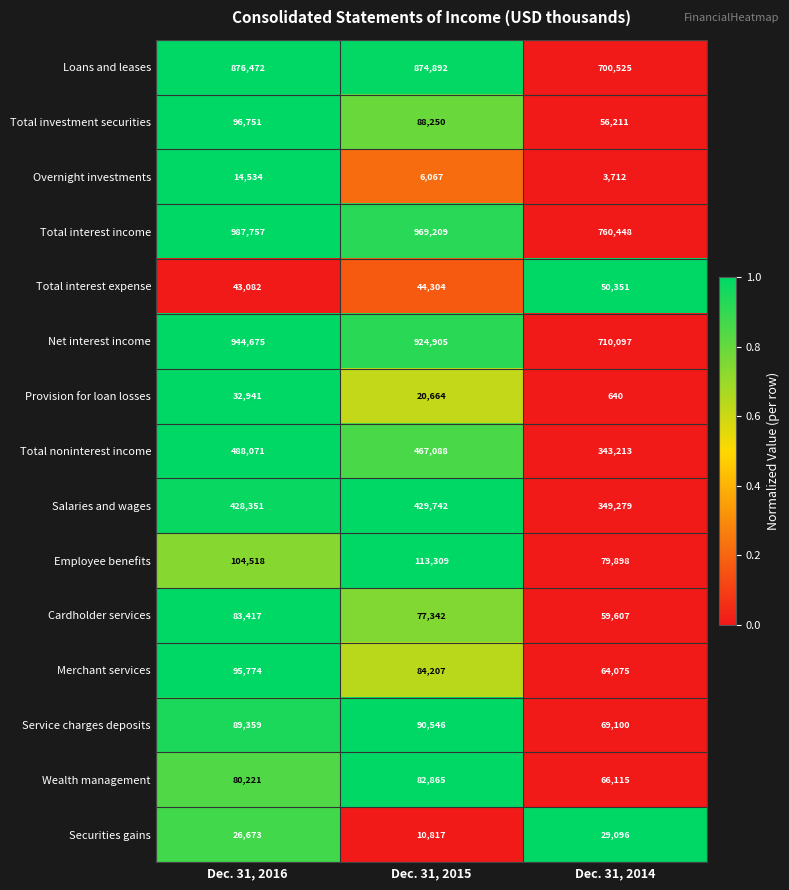

Which series changed the most between Dec. 31, 2016 and Dec. 31, 2015?

Total noninterest income